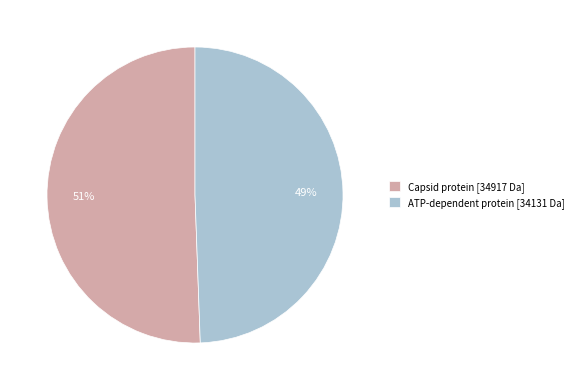

True or false: ATP-dependent protein accounts for 49% of the total.

True